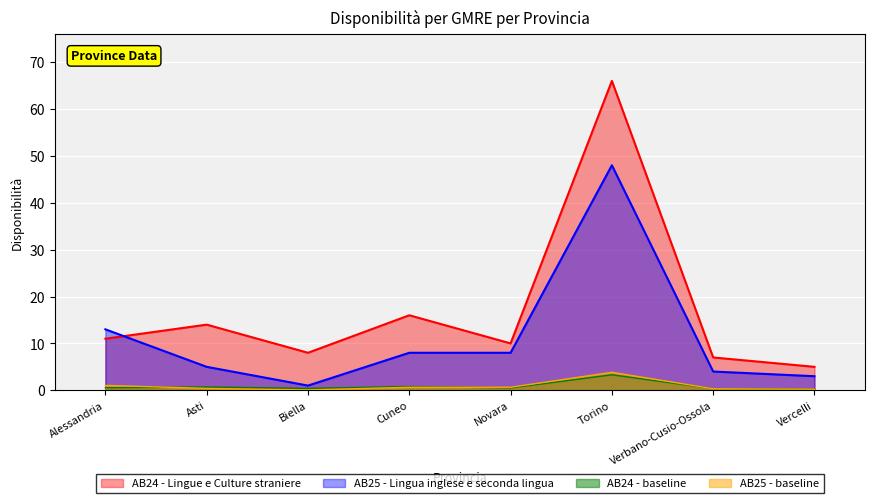

At which label does AB24 - Lingue e Culture straniere reach its peak?

Torino